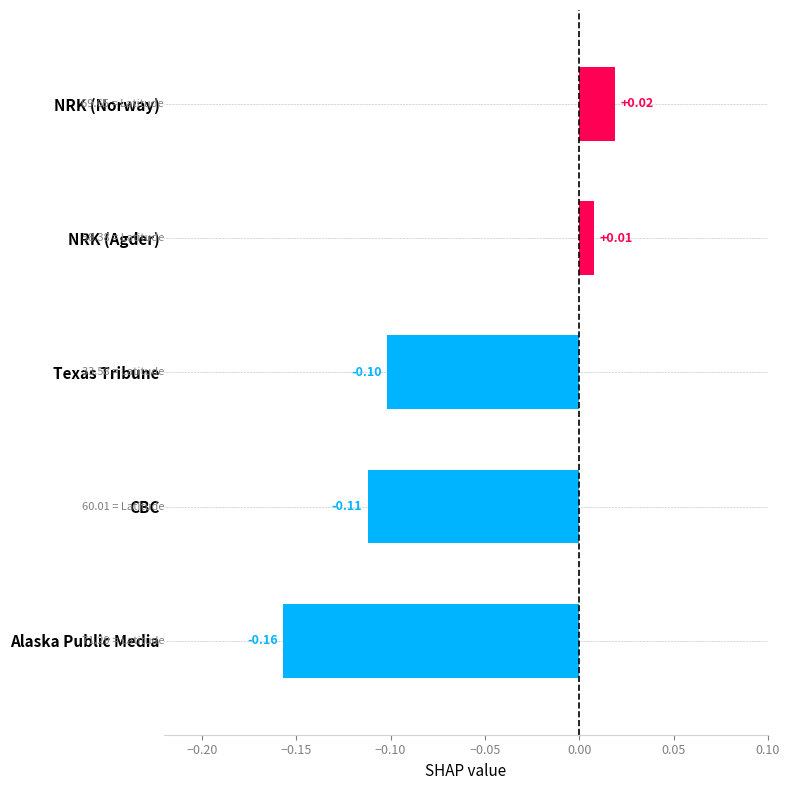

Rank the categories by value from lowest to highest.

Alaska Public Media, CBC, Texas Tribune, NRK (Agder), NRK (Norway)